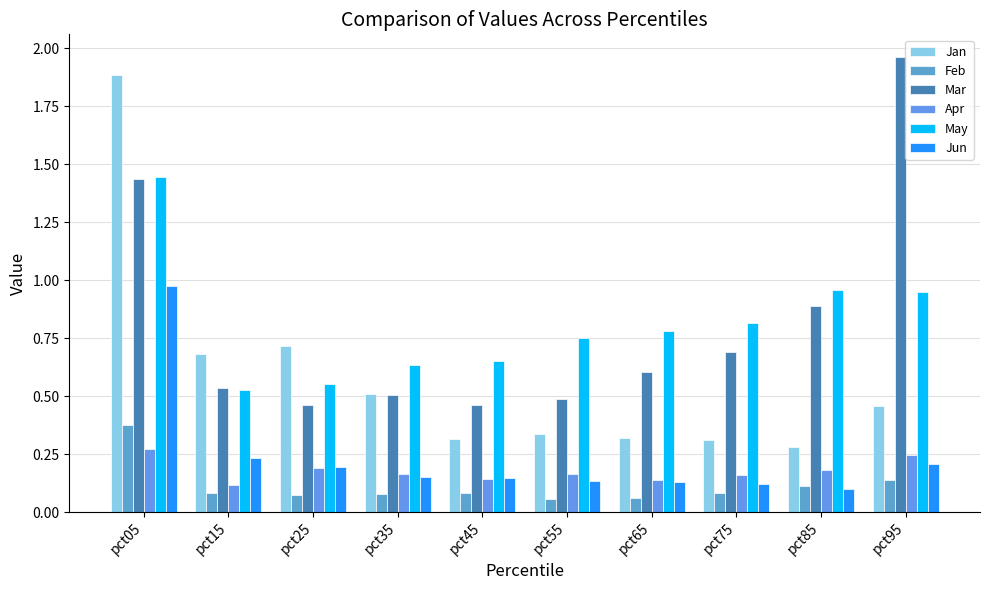

What are all the series names shown in the legend?

Jan, Feb, Mar, Apr, May, Jun